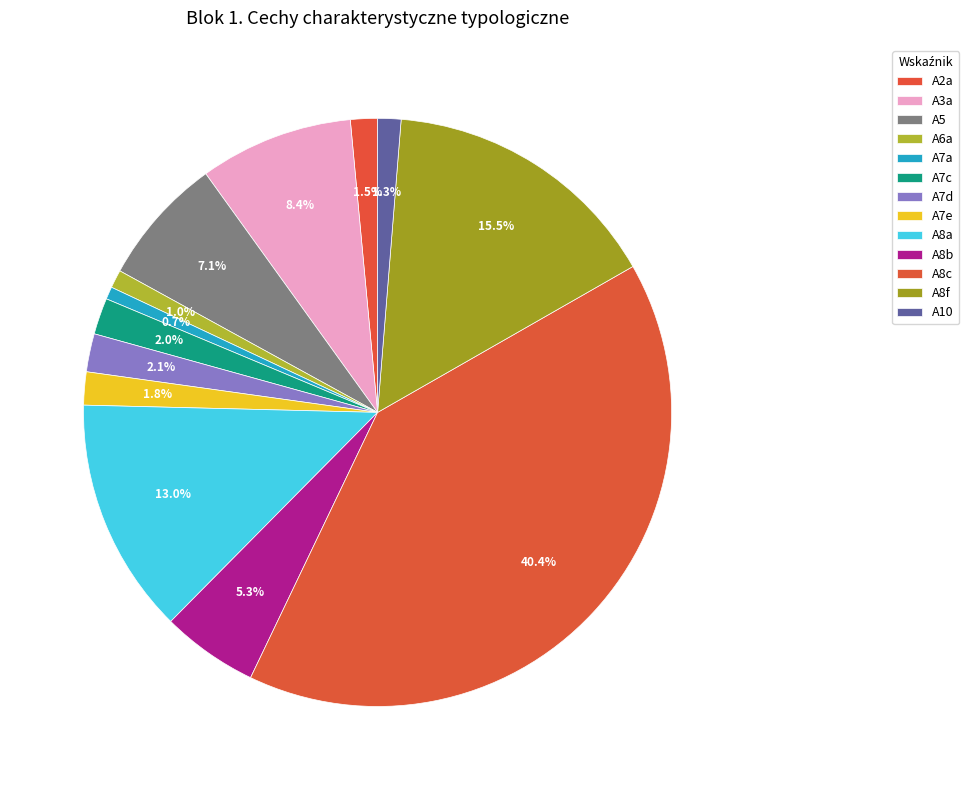

Count the number of slices in the pie.

13